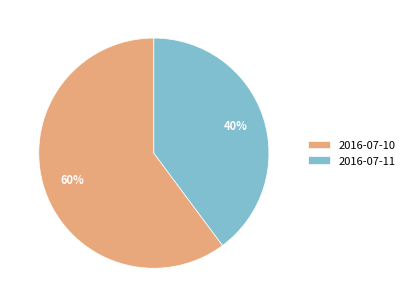

To the nearest percent, what is the average slice percentage?

50%